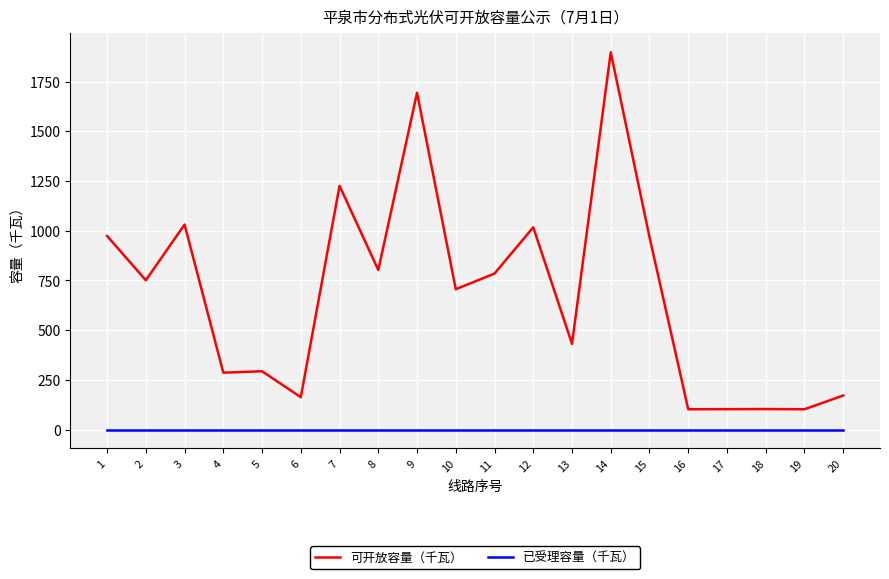

What is the highest value of the 可开放容量（千瓦） series?

1897.2